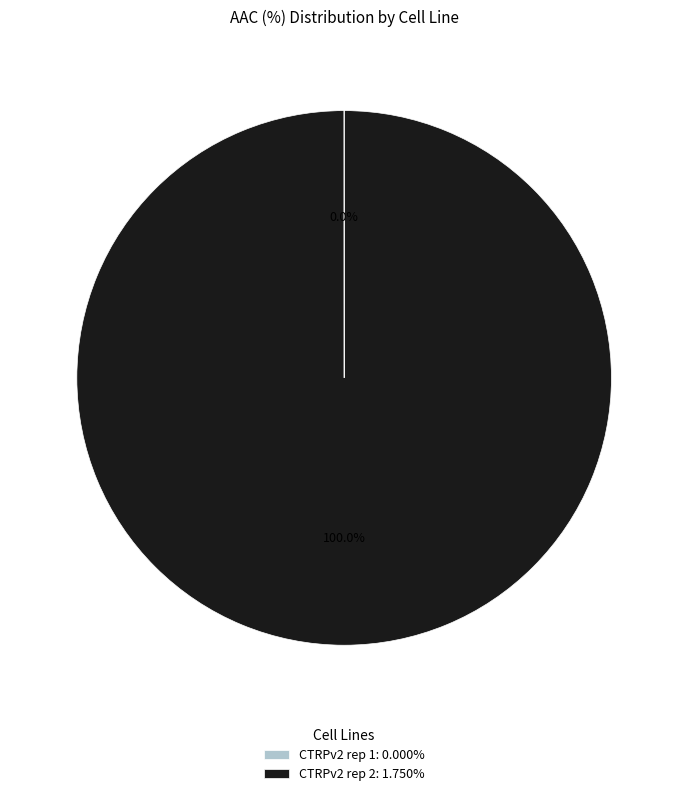

Is there any slice that represents more than half of the pie?

Yes